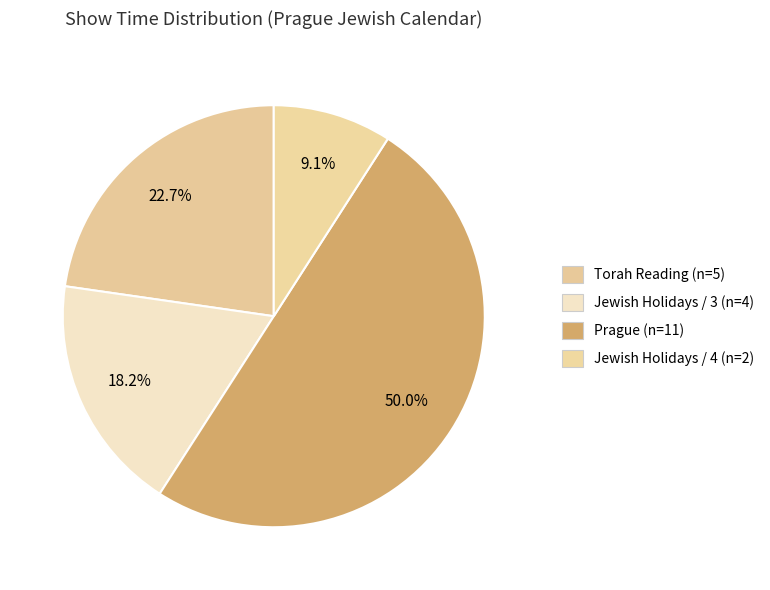

How many segments does this pie chart have?

4